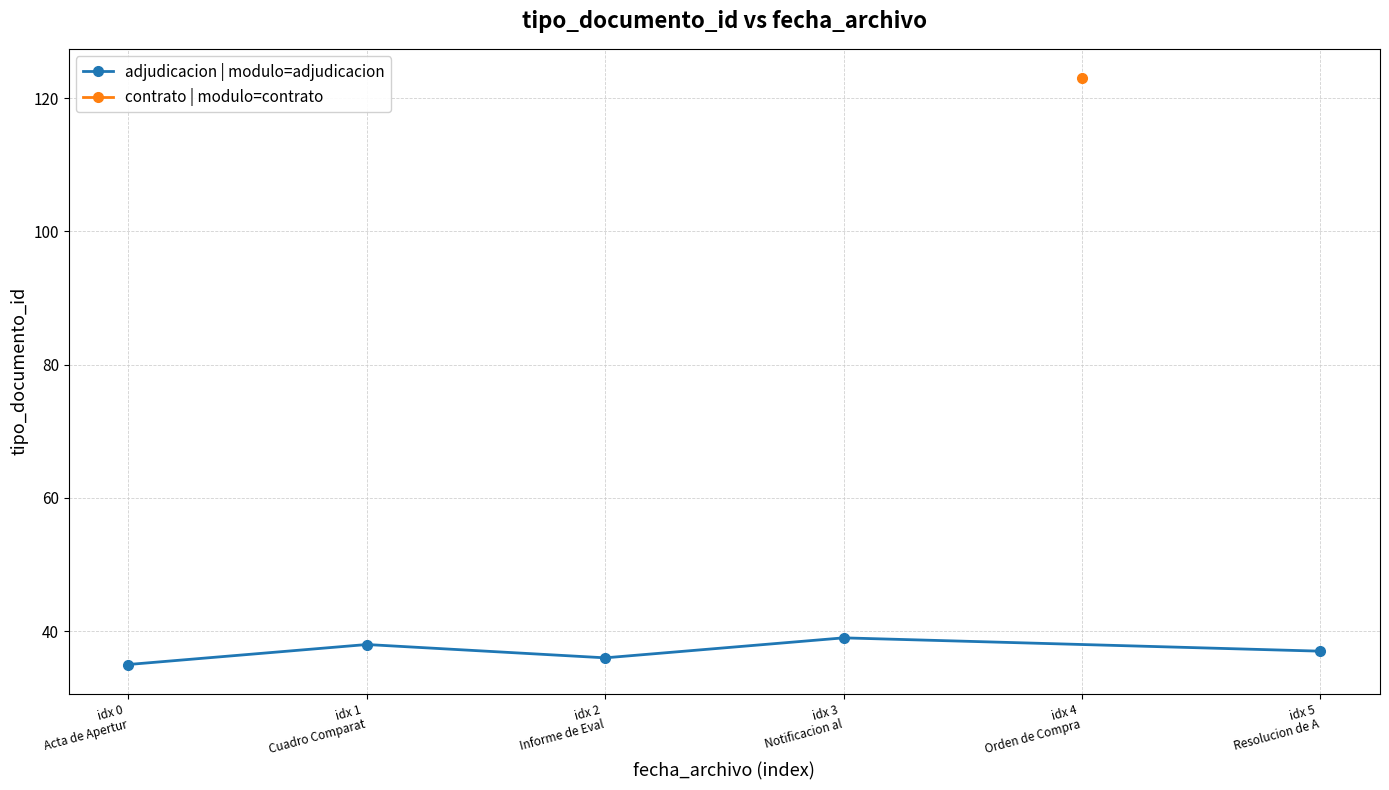

Reading left to right, extract all data points from this chart.

35	38	36	39	37